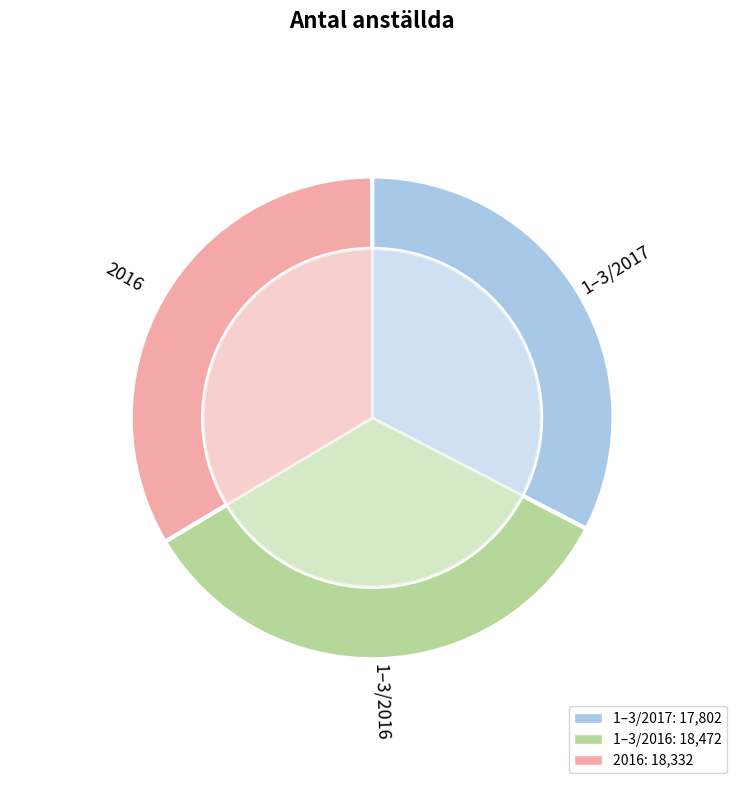

To the nearest percent, what percentage of the pie is 1–3/2017?

33%